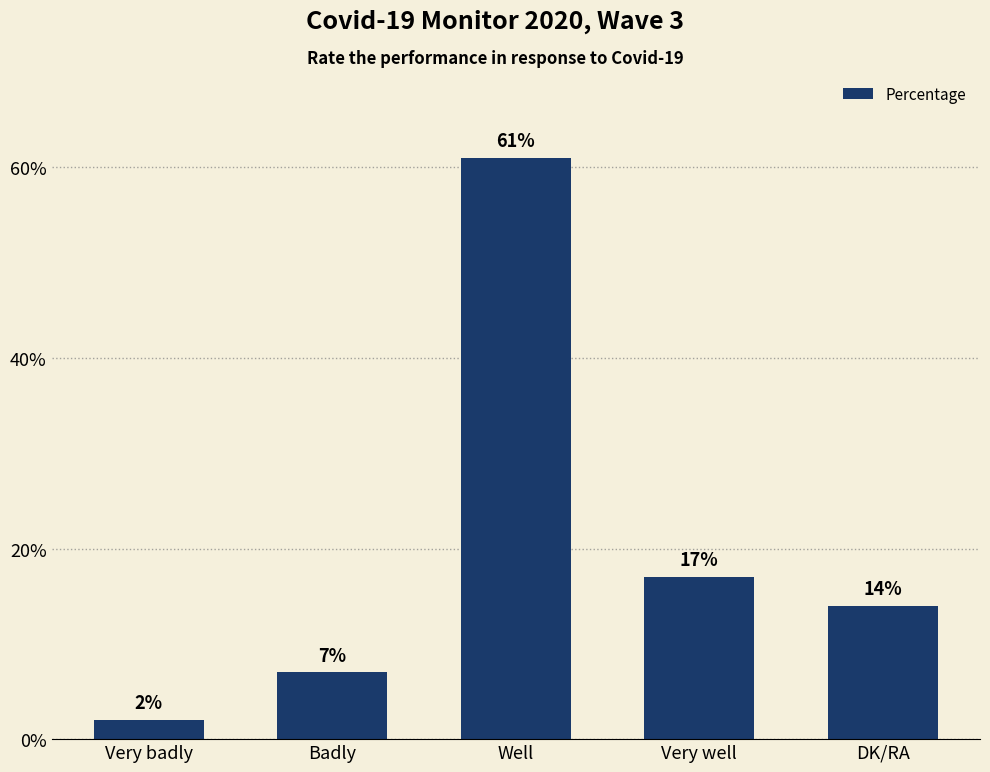

What is the maximum value shown in the chart?

61